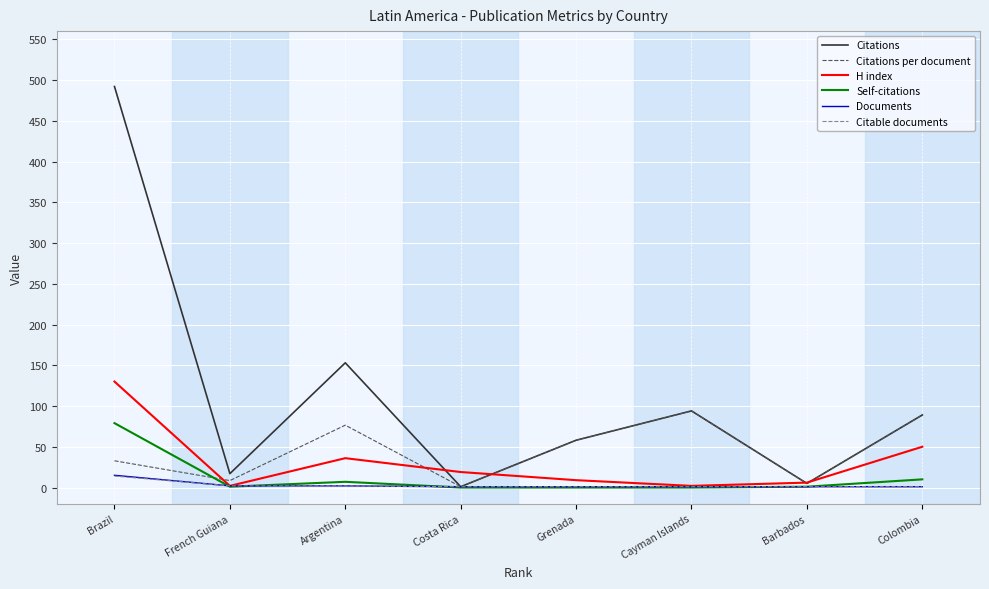

What is the lowest value of the Citations per document series?

1.0